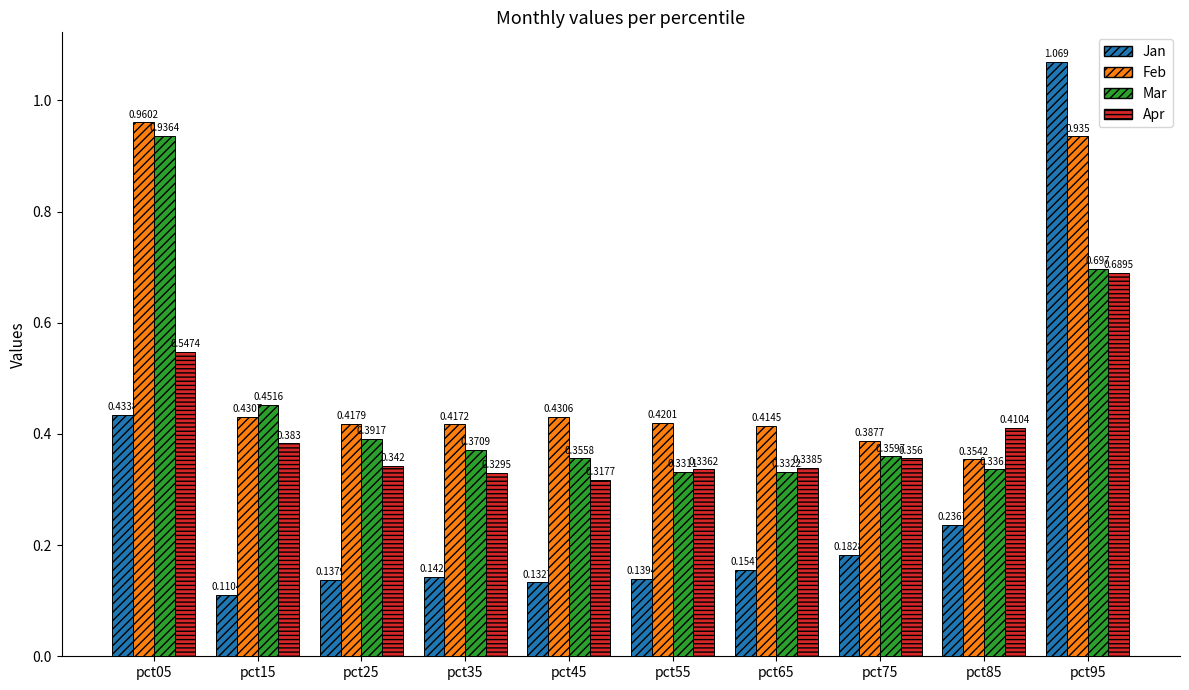

What are all the series names shown in the legend?

Jan, Feb, Mar, Apr